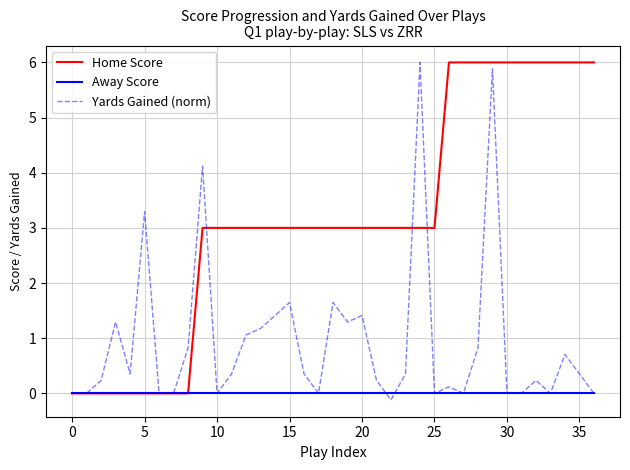

Which series has the largest total across all categories?

Home Score